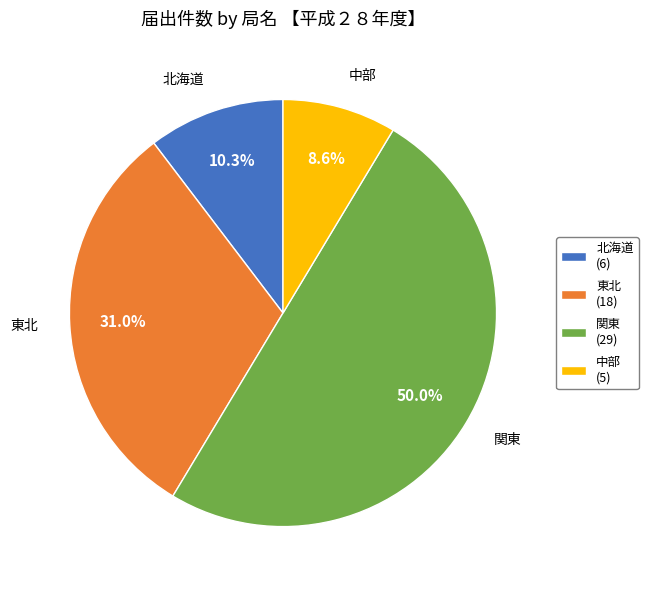

How much of the chart is everything except 東北 (18)?

69.0%